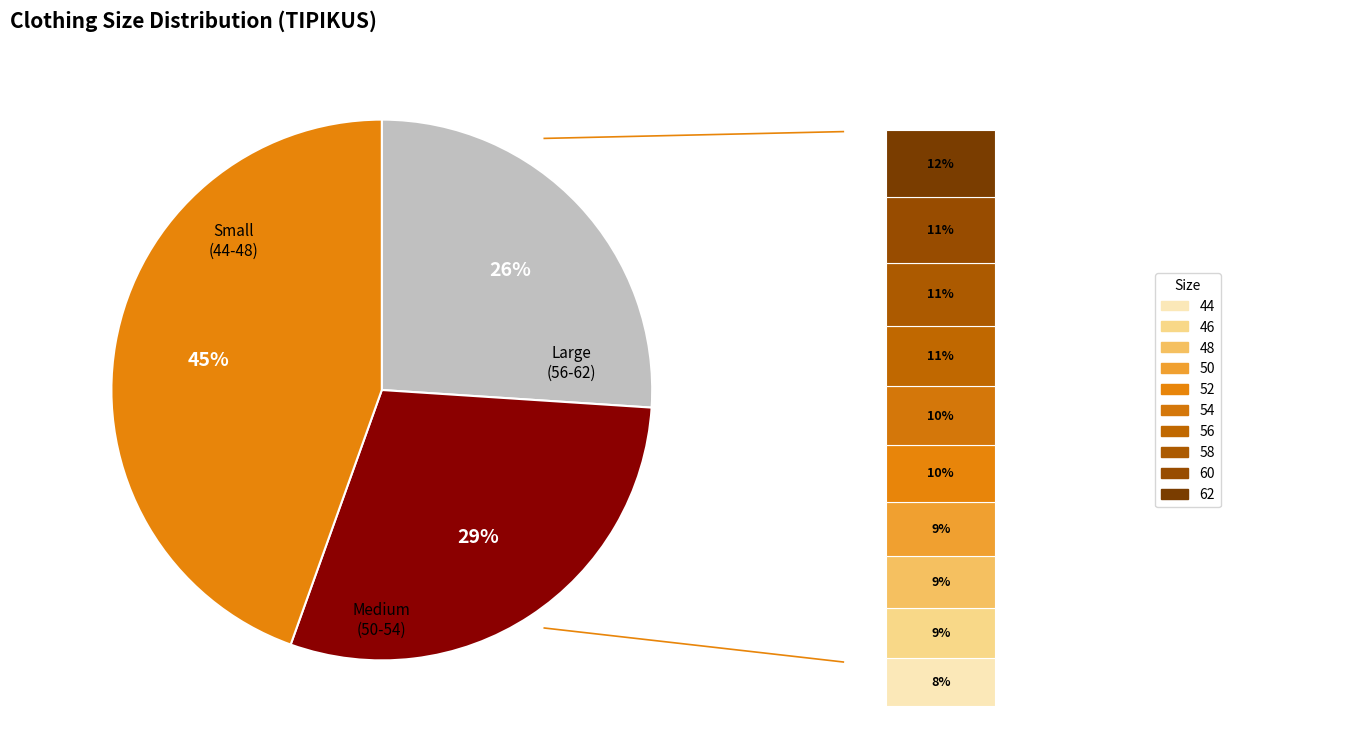

To the nearest percent, what portion does 62 represent?

12%